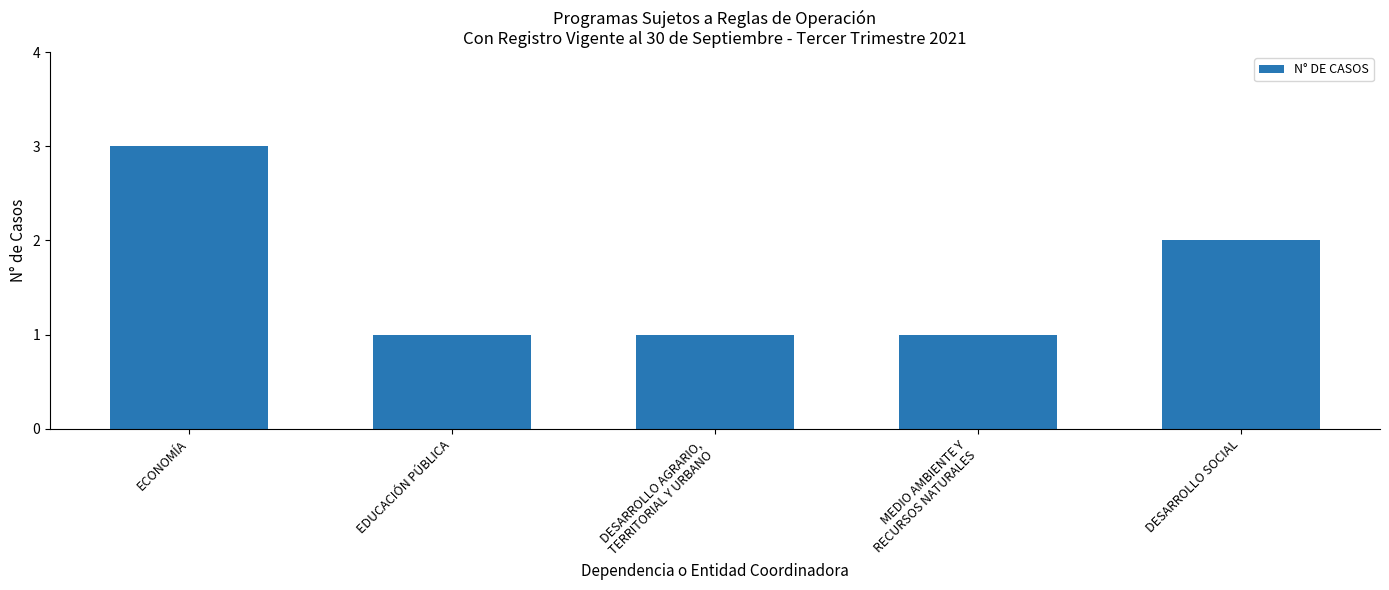

How many series are shown in this chart?

1